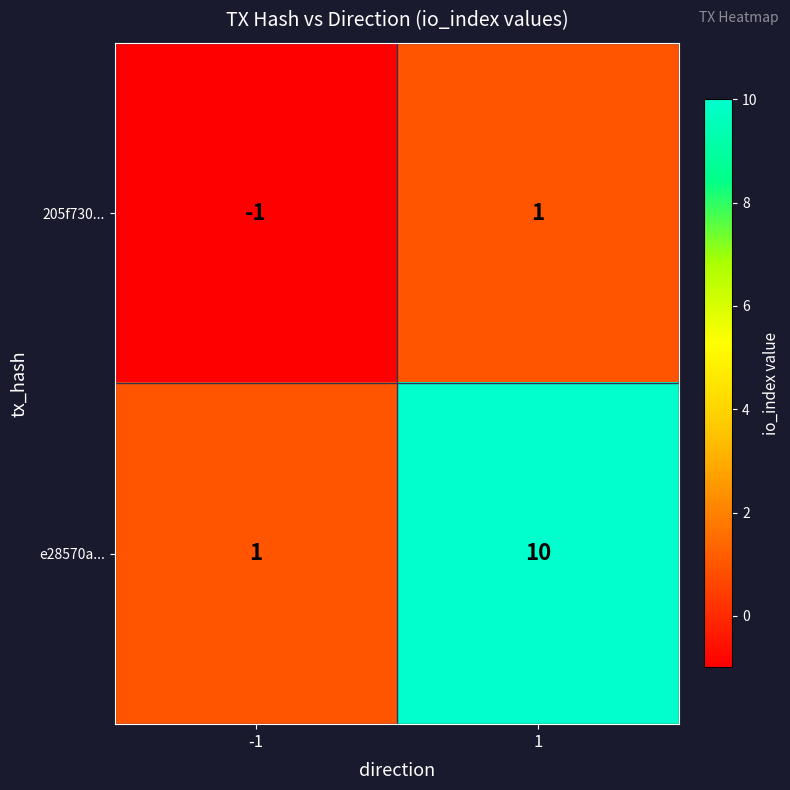

Rank the series by their average value, from lowest to highest.

205f730..., e28570a...